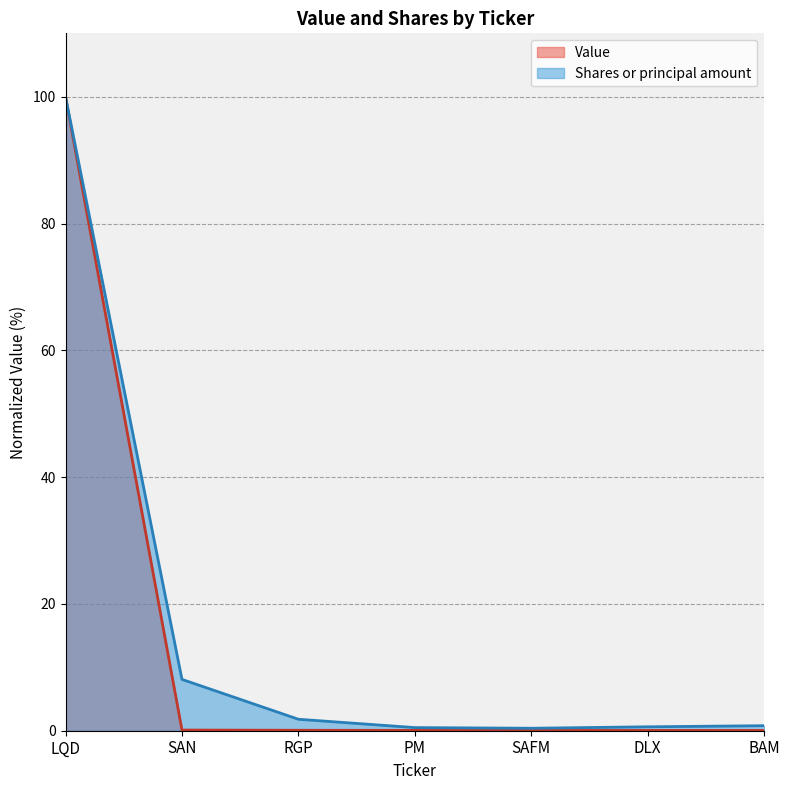

Which series changed the most between RGP and PM?

Shares or principal amount